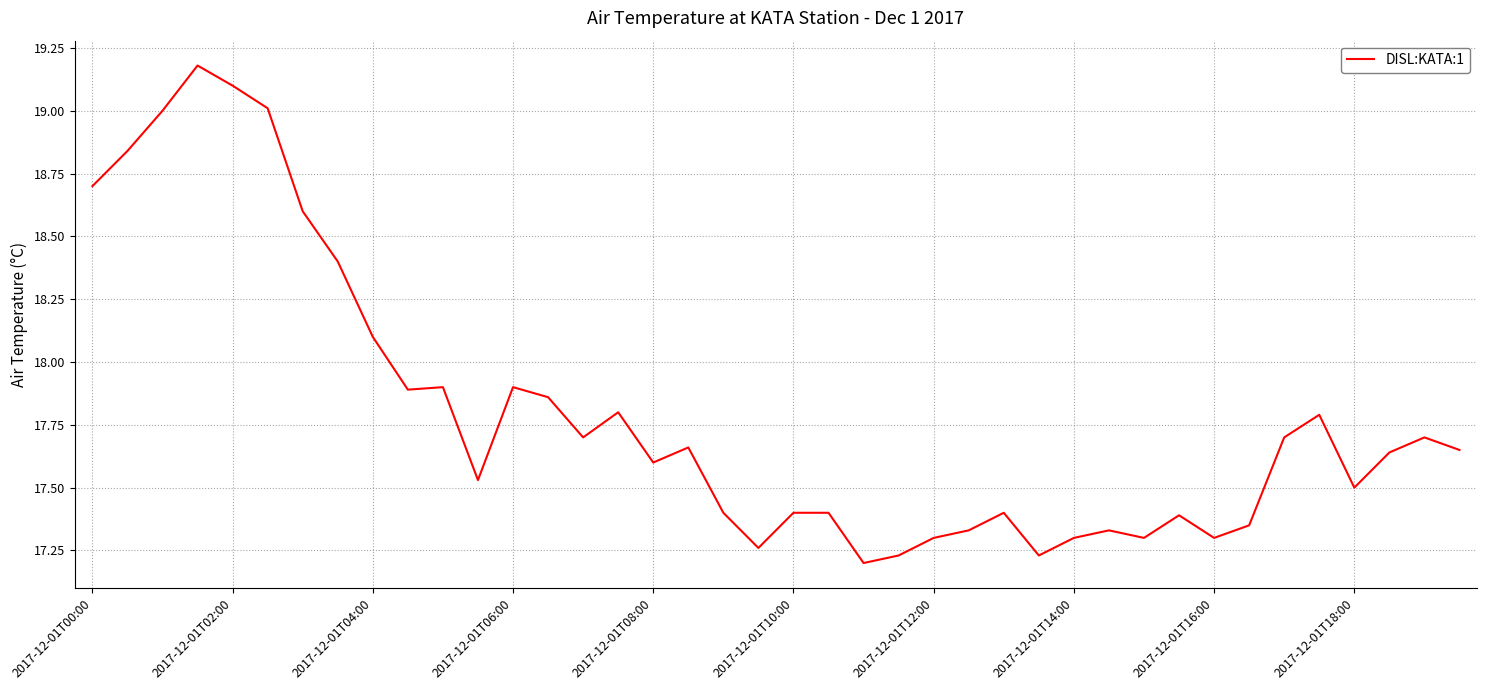

What is the difference between the maximum and minimum values?

2.0